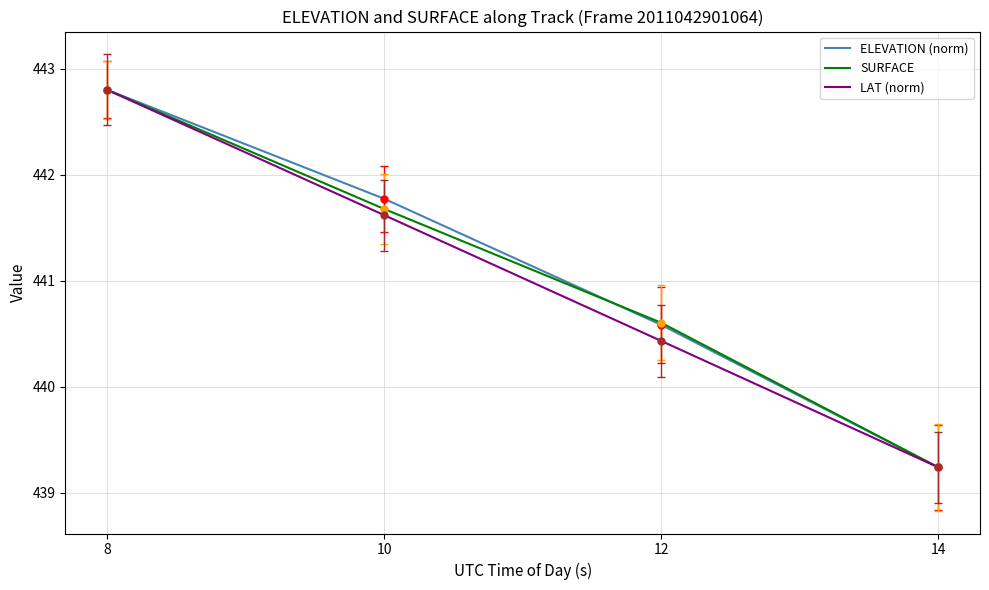

The value of LAT (norm) at 10 is 441.6. True or false?

True